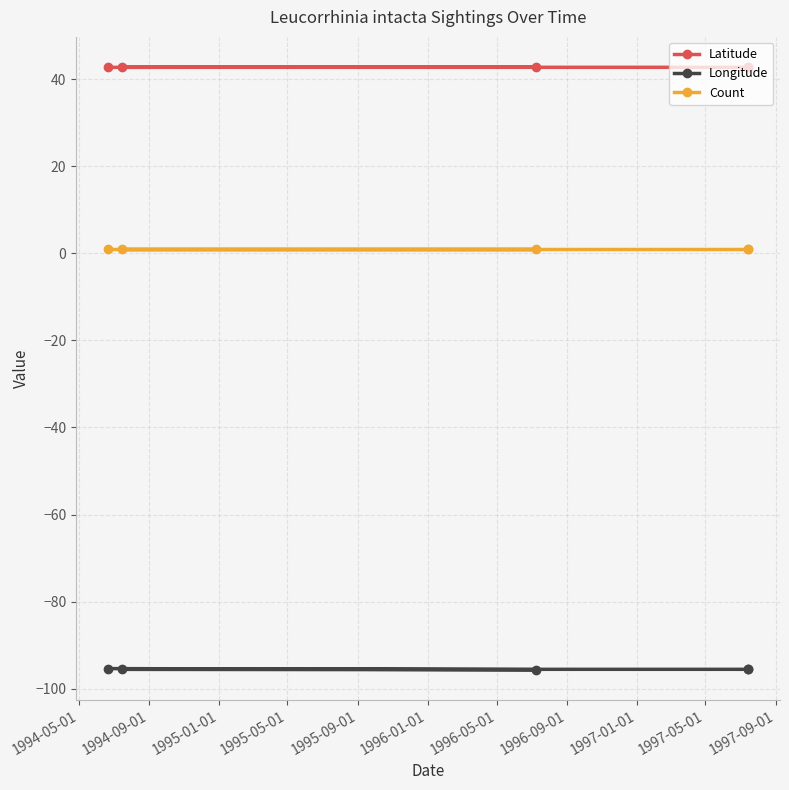

What is the label of the 5th point from the right?

1994-05-01